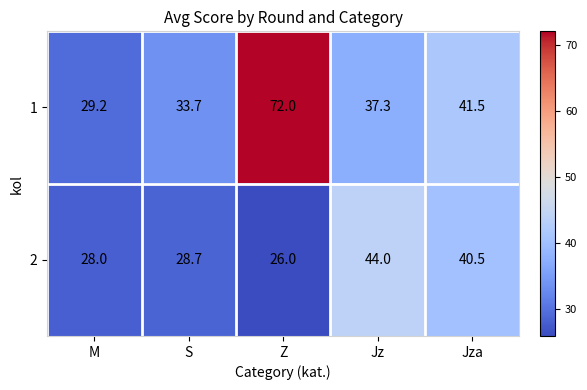

Reading right to left, what are all the values shown in this chart?

1: Jza=41.5	Jz=37.3	Z=72.0	S=33.7	M=29.2
2: Jza=40.5	Jz=44.0	Z=26.0	S=28.7	M=28.0